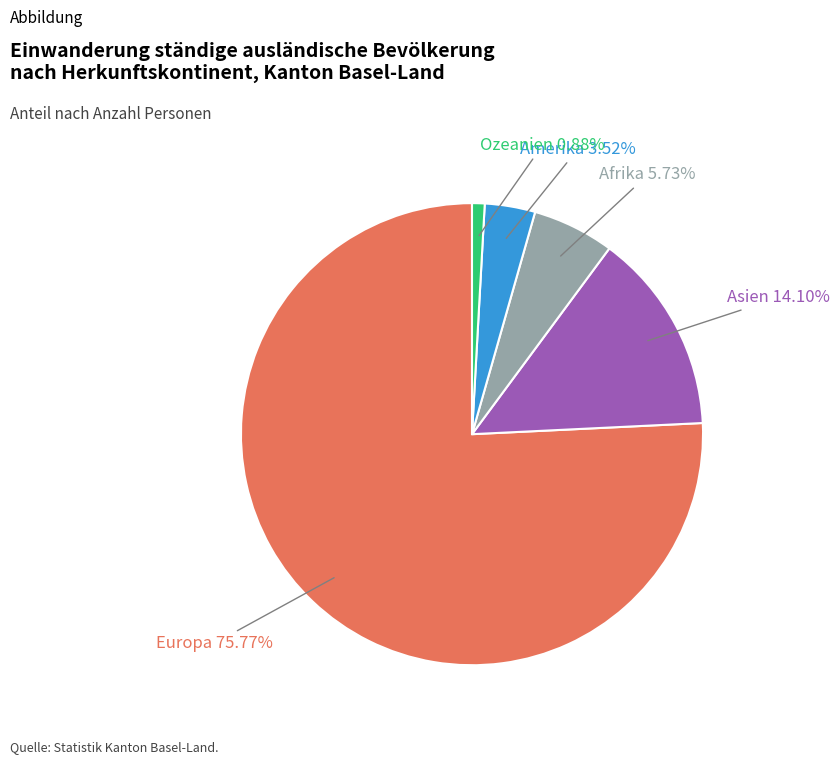

What percentage do Ozeanien and Asien together represent?

15.0%